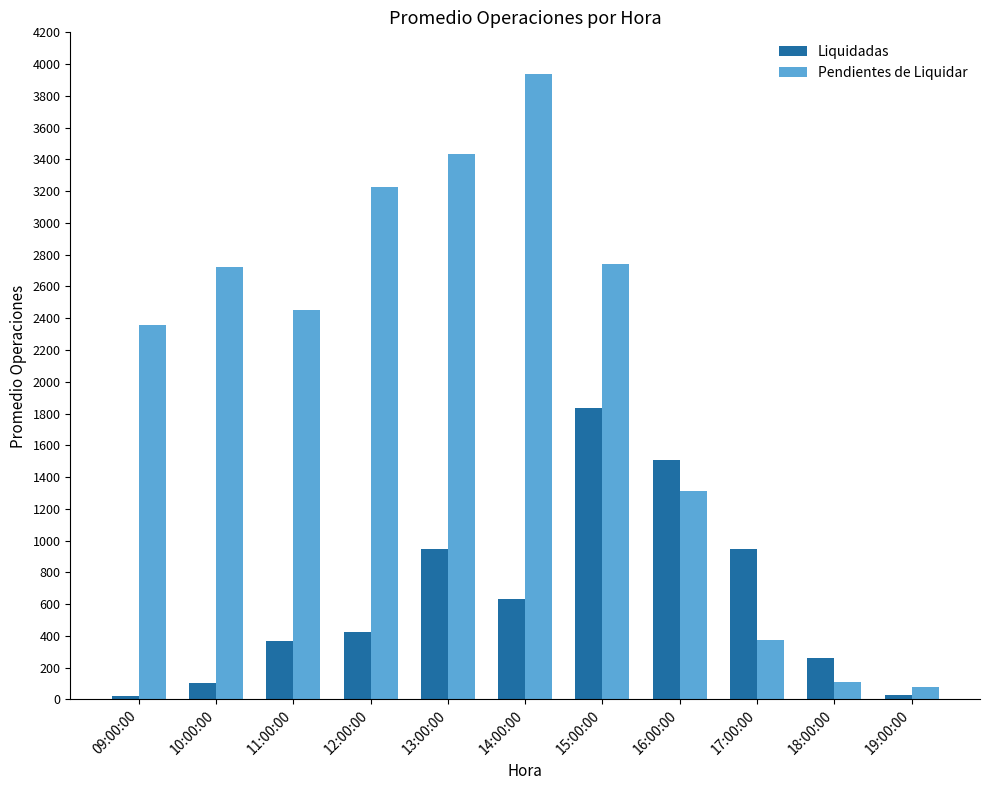

List the series in order of their peak value, highest first.

Pendientes de Liquidar, Liquidadas